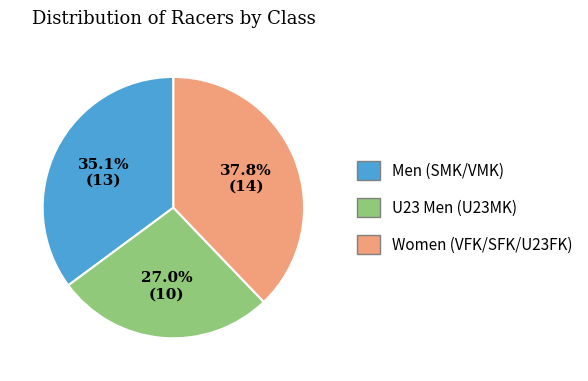

Is there any slice that represents more than half of the pie?

No